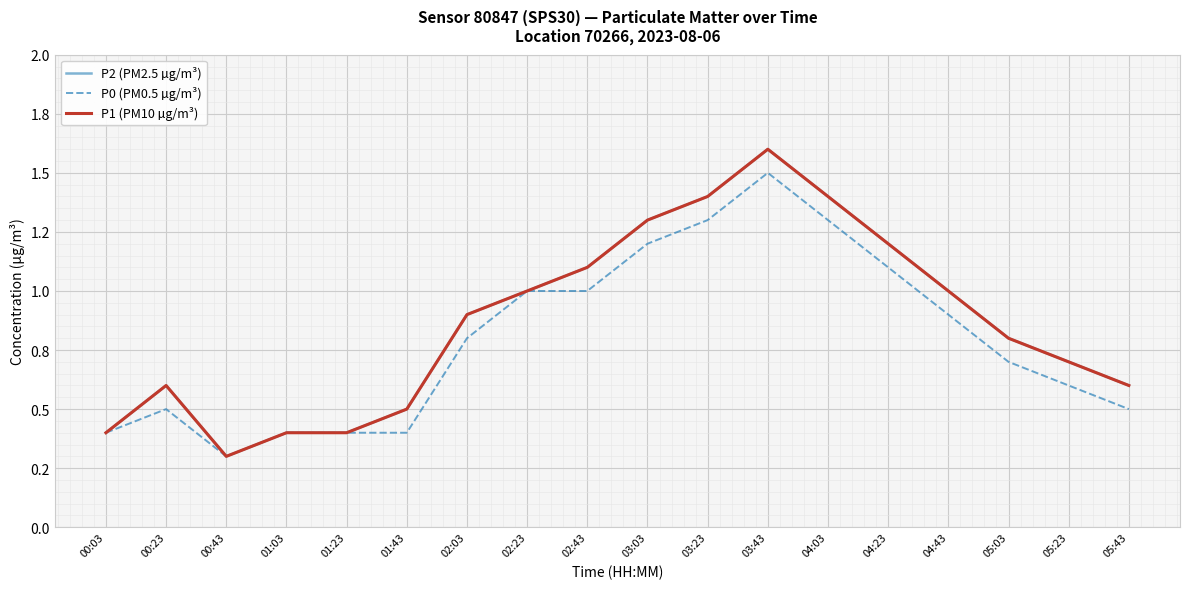

Does the chart have visible grid lines?

Yes